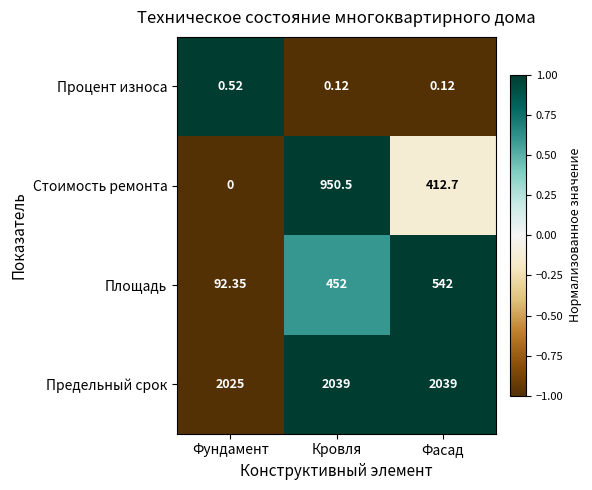

At which category is the sum across all series the highest?

Кровля